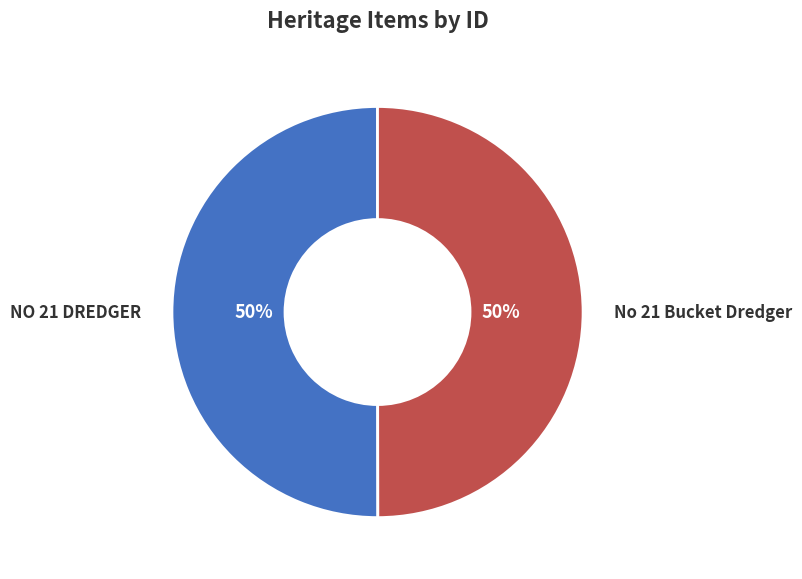

What is the ratio of the value at NO 21 DREDGER to the value at No 21 Bucket Dredger?

1.0